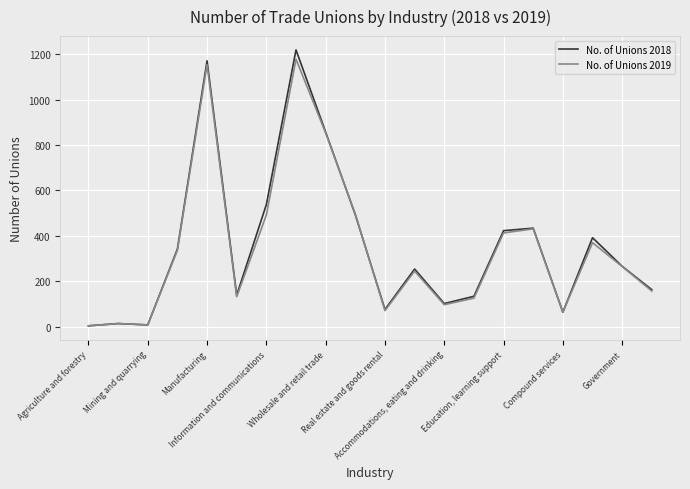

What is the maximum value shown in the chart?

1219